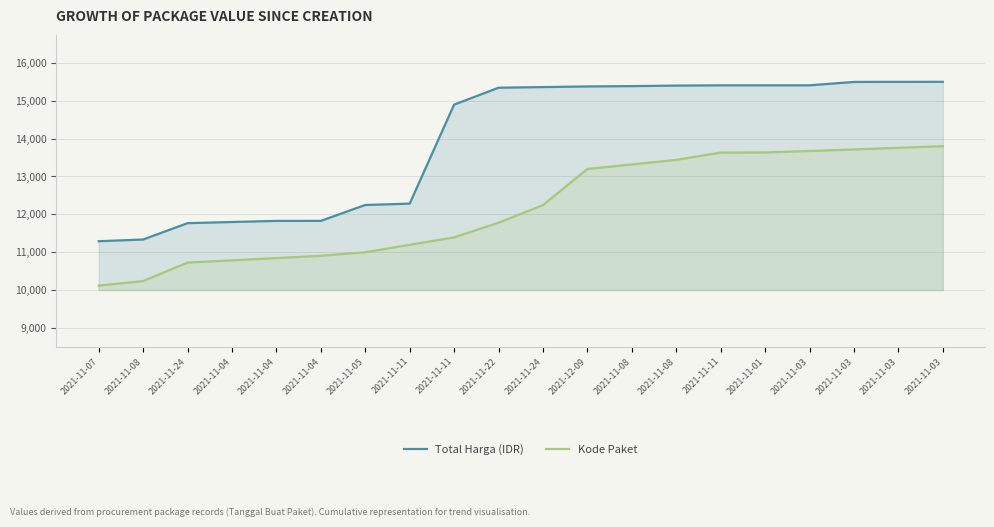

What is the sum of all Total Harga (IDR) values?

278861.3